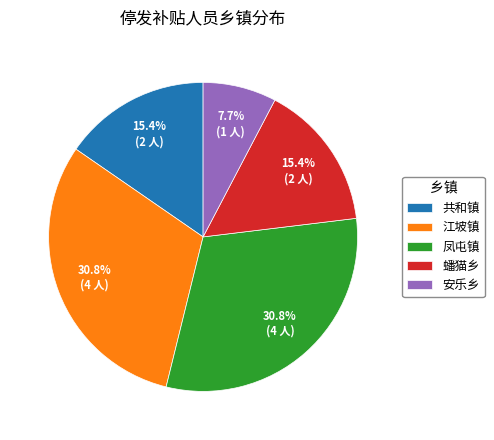

Which slice is the smallest?

安乐乡